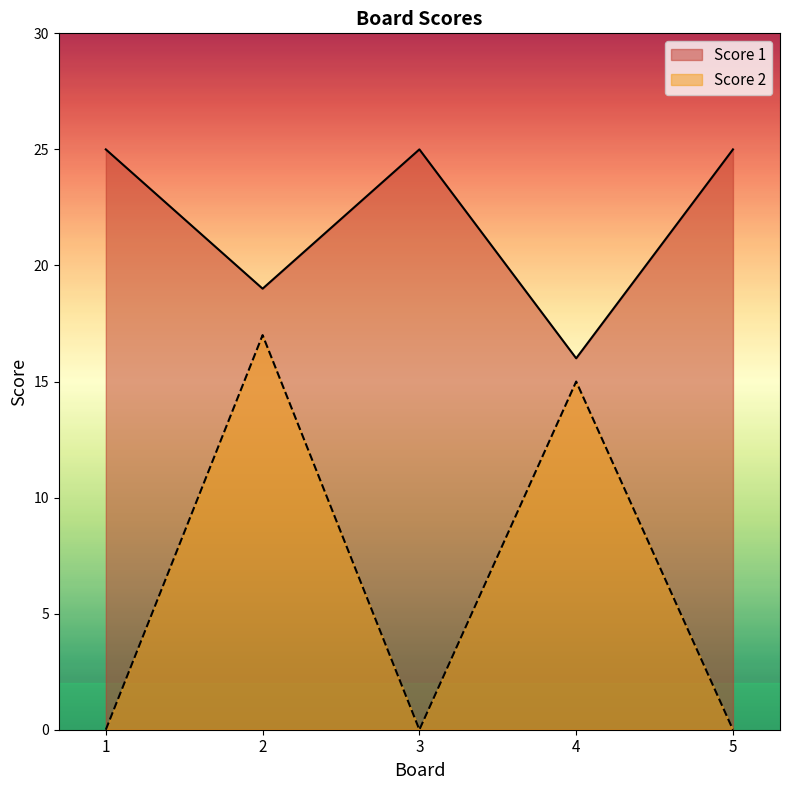

Reading left to right, list all the values displayed in this chart.

Score 1: 1=25	2=19	3=25	4=16	5=25
Score 2: 1=0	2=17	3=0	4=15	5=0